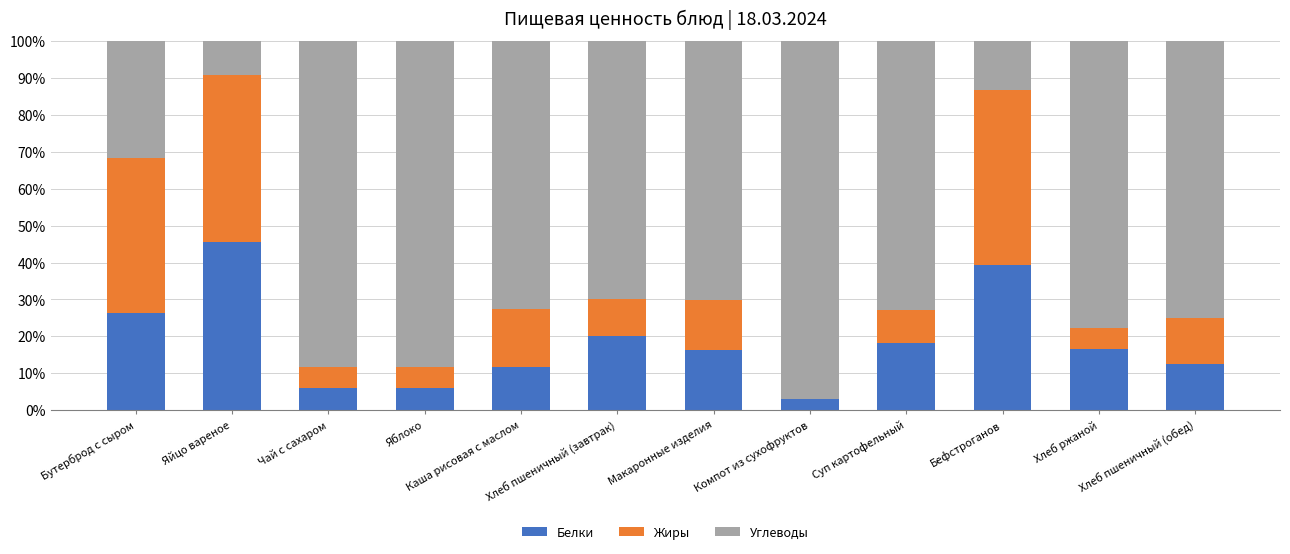

What is the highest value of the Белки series?

45.5